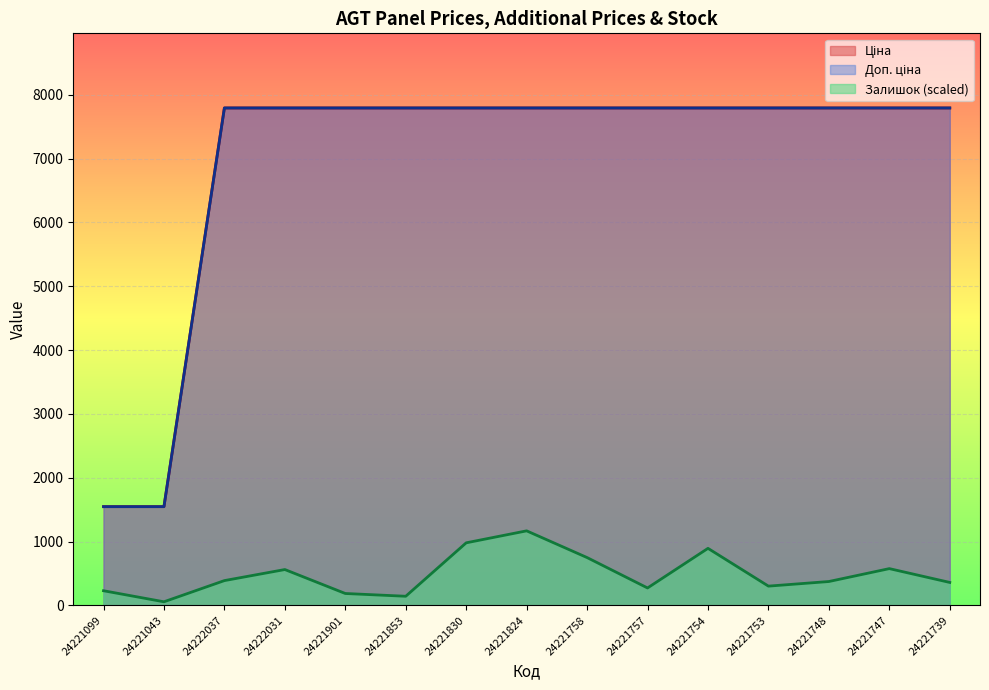

What value does the Залишок series have at 24221901?

187.6